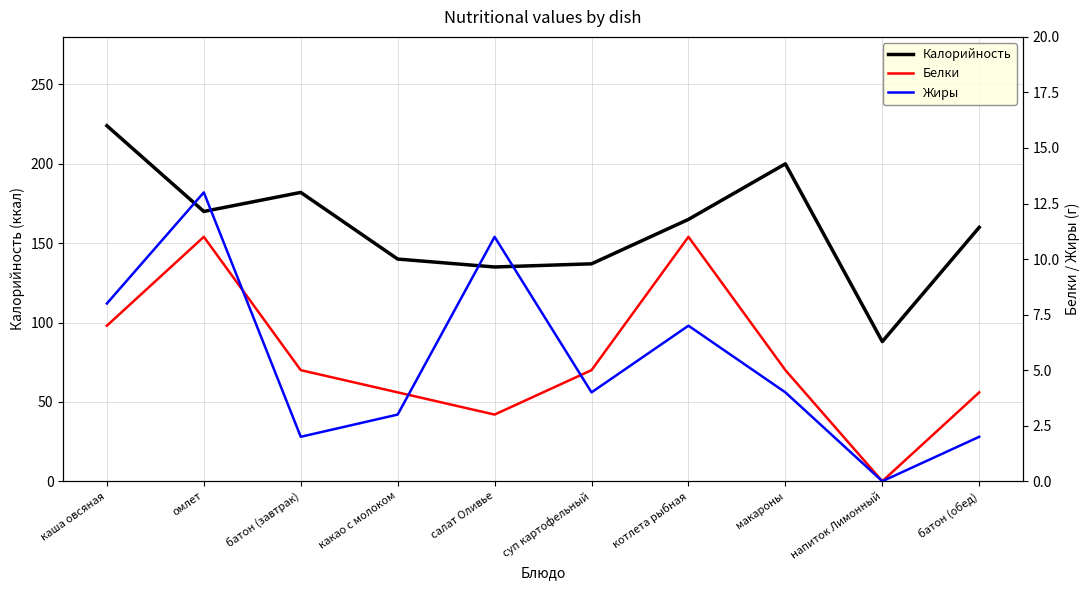

What is the spread (max minus min) of values at каша овсяная?

217